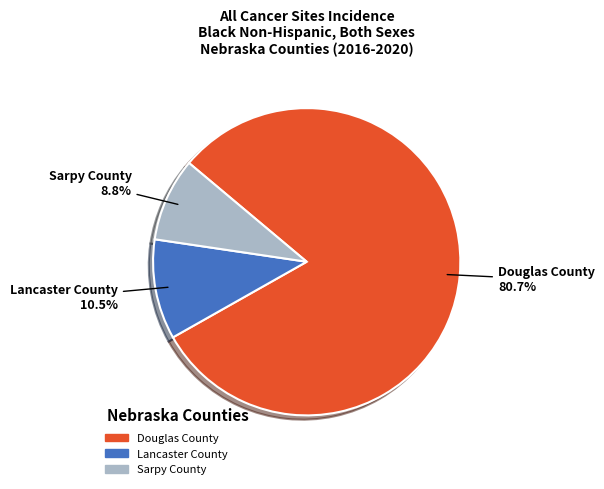

What percentage is NOT represented by Sarpy County?

91.2%